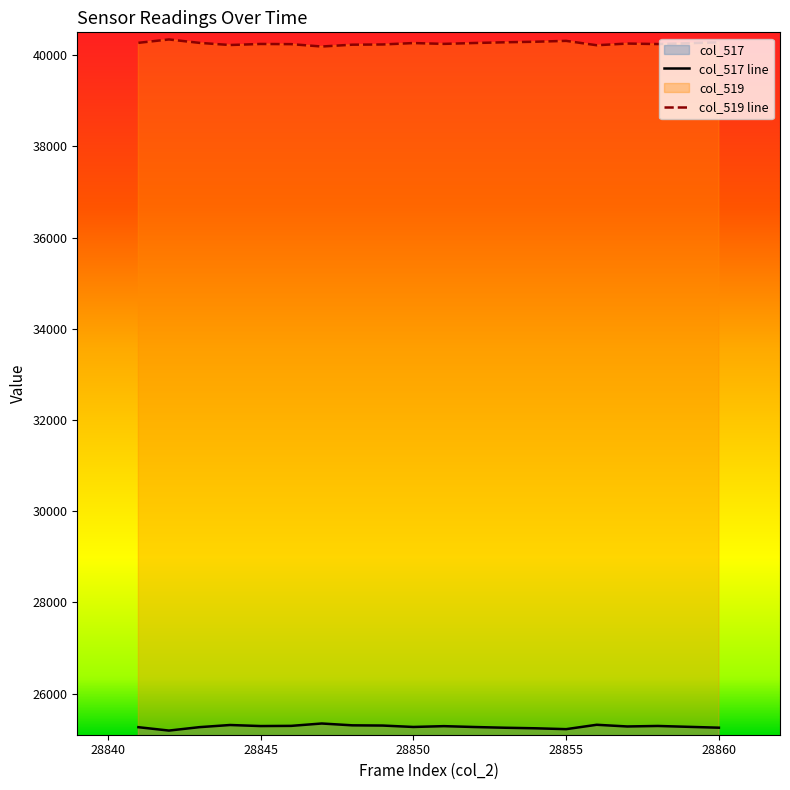

What is the difference between the maximum and minimum values in the col_519 series?

155